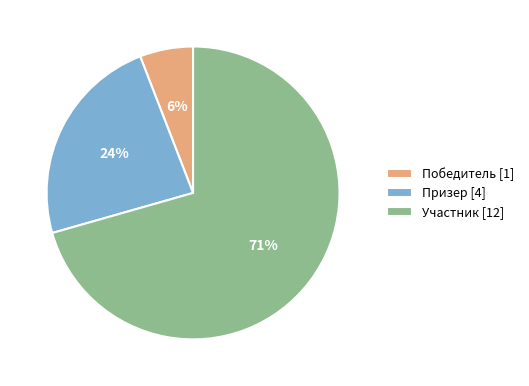

What is the smallest slice in the pie chart?

Победитель